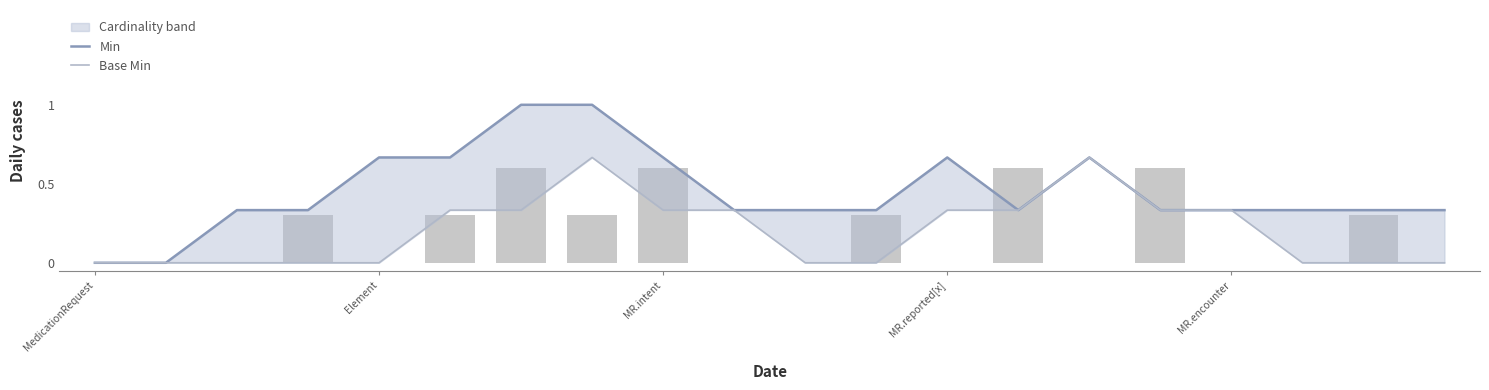

Is it true that Min equals 0.5 at 6?

False